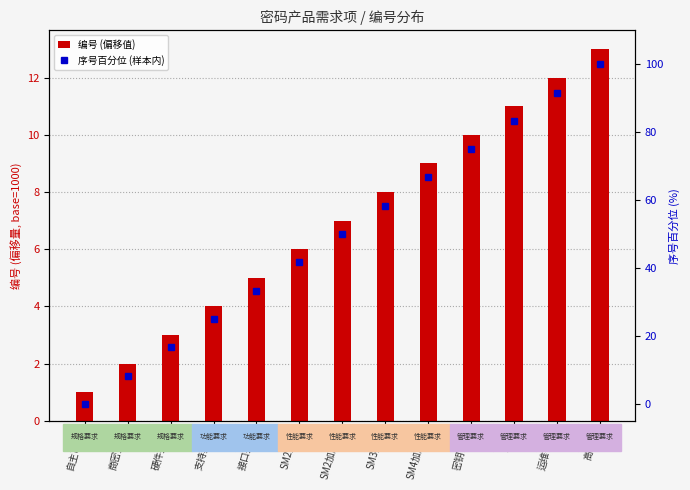

Is the value of 序号百分位 (样本内) at SM2加解密 greater than the value of 编号 (偏移值) at 硬件要求?

Yes